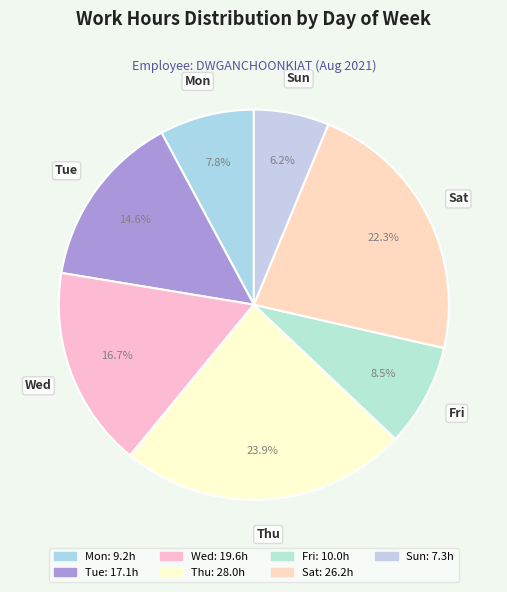

Count the number of slices in the pie.

7